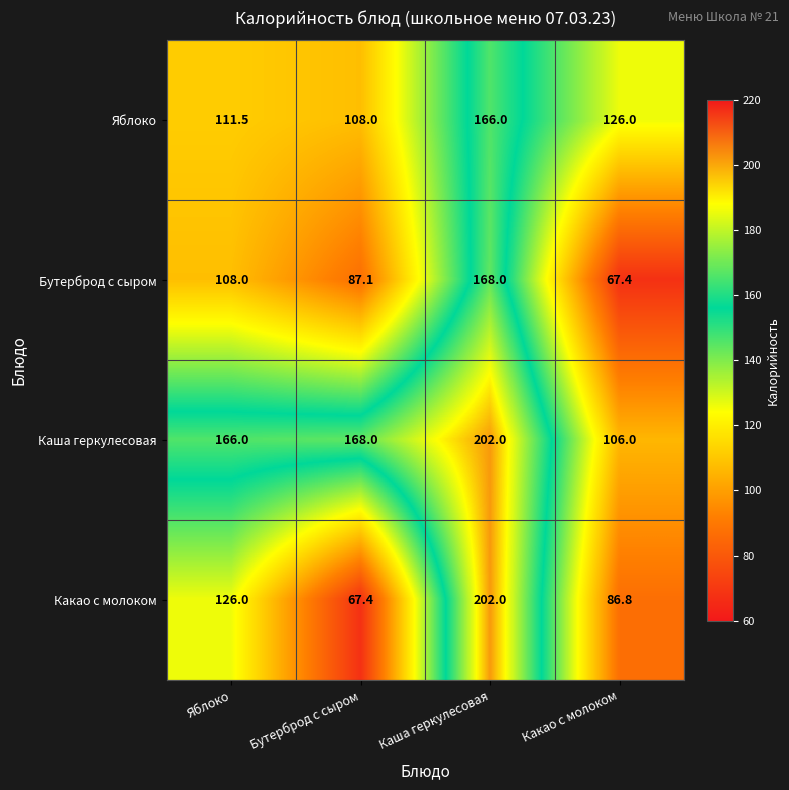

What is the sum of the Бутерброд с сыром values at Каша геркулесовая and Бутерброд с сыром?

255.1